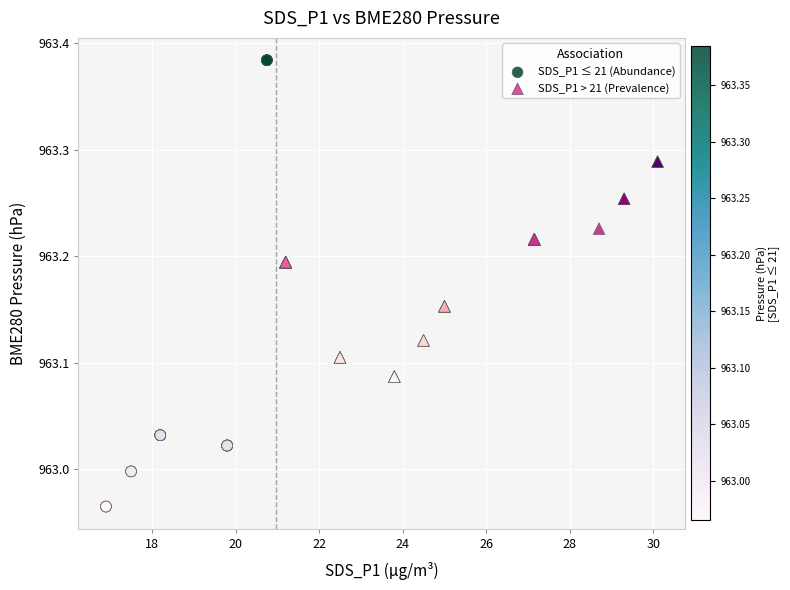

Which series has the widest spread of Y values?

SDS_P1 ≤ 21 (Abundance)